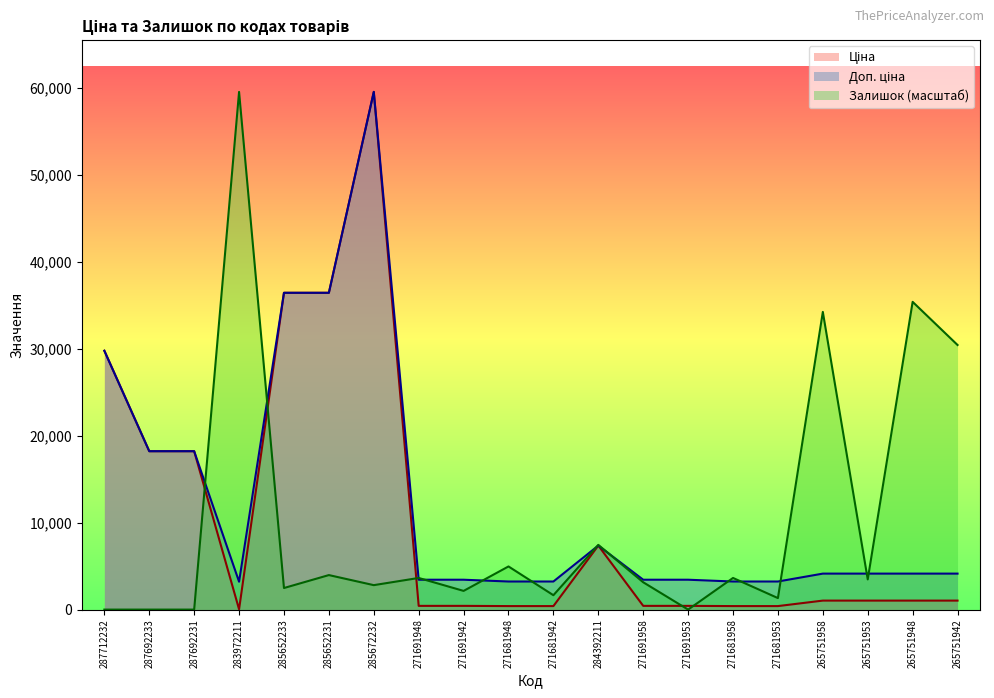

How many intersections are there between Ціна and Залишок?

5